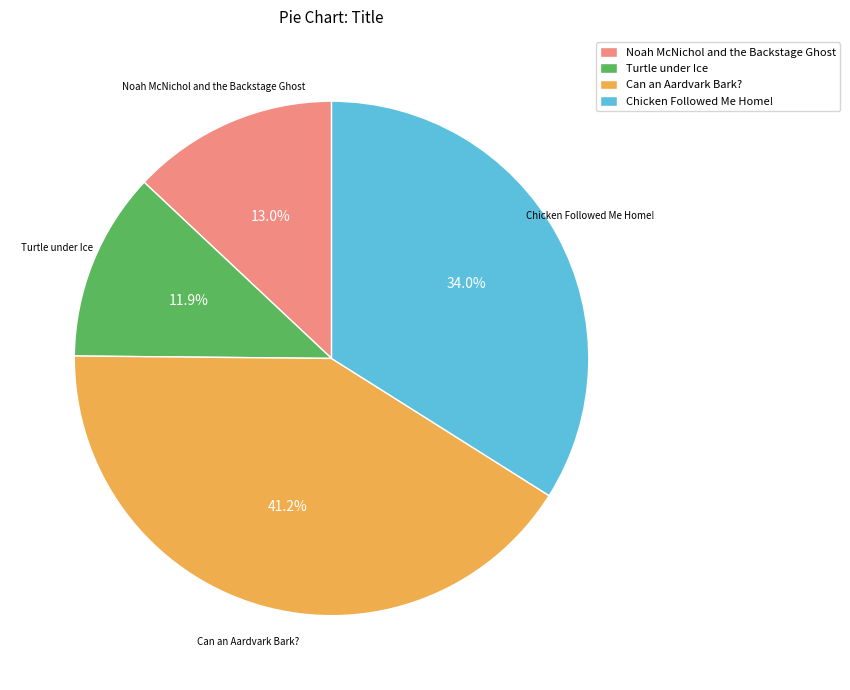

Does Noah McNichol and the Backstage Ghost account for over 50% of the chart?

No